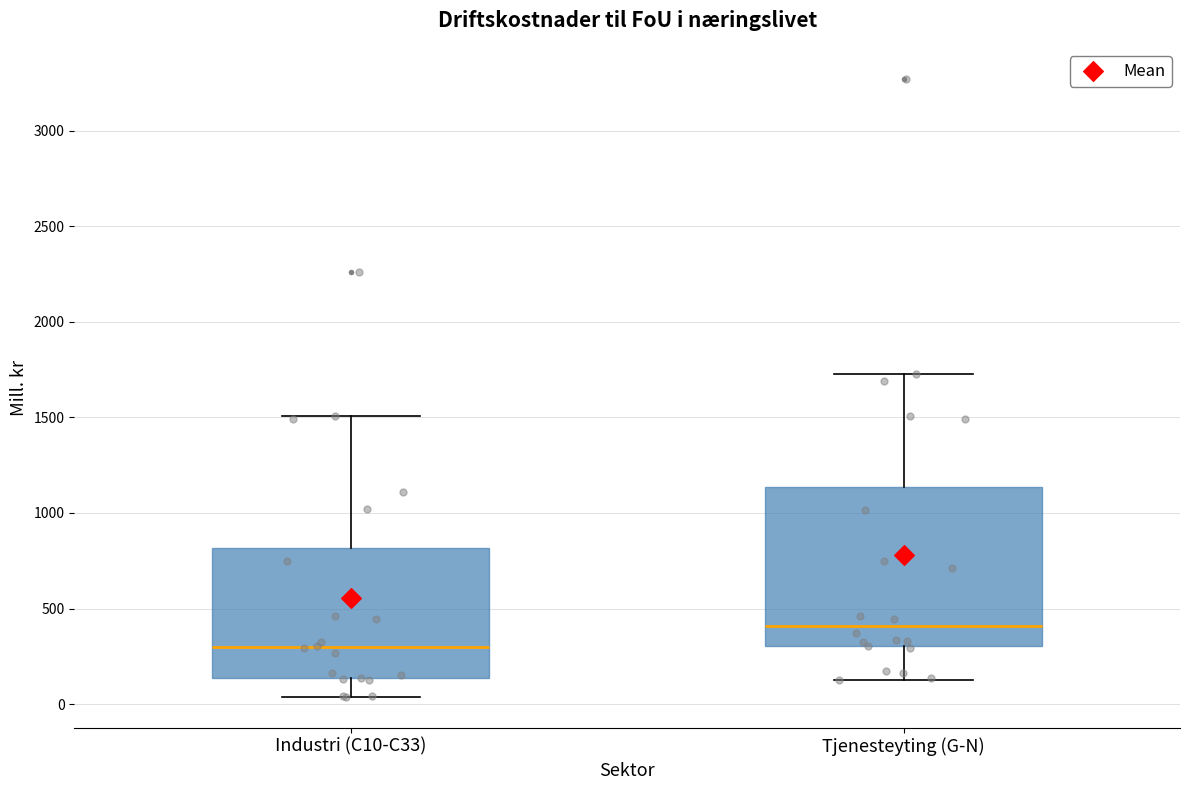

Which box is the tallest, from its lower edge to its upper edge?

Tjenesteyting (G-N)